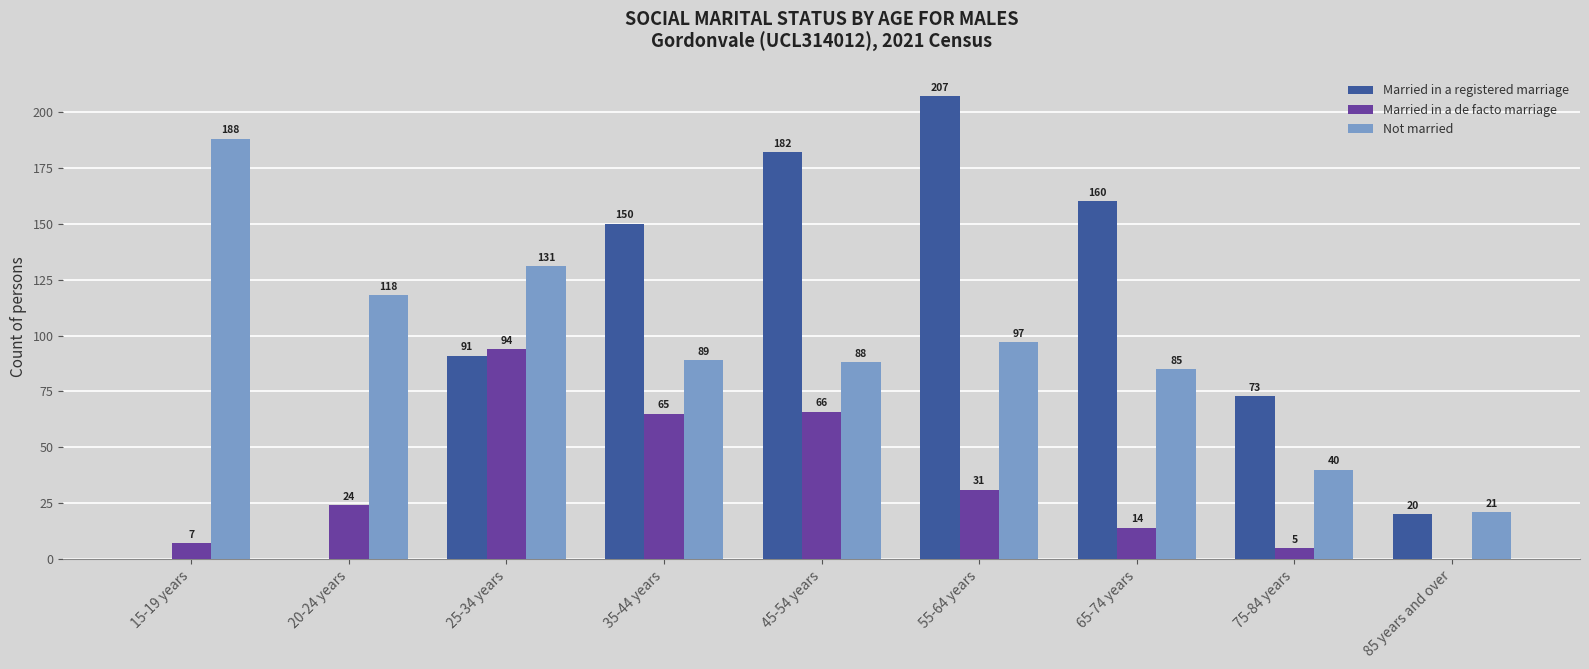

At which category does the chart reach its peak across all series?

55-64 years